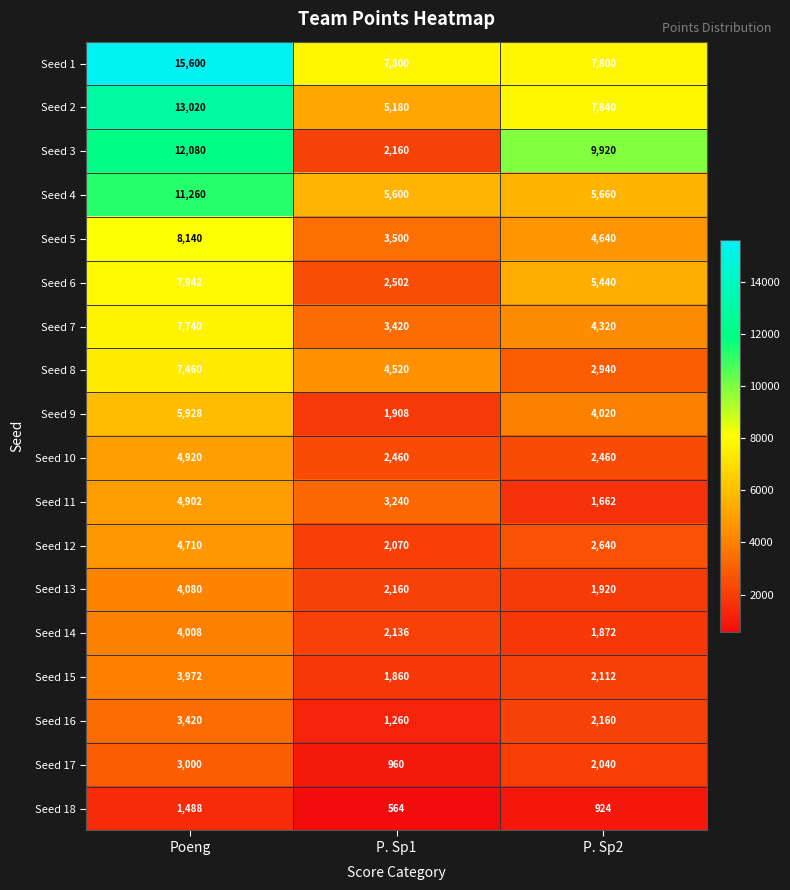

How many distinct data groups are displayed?

18